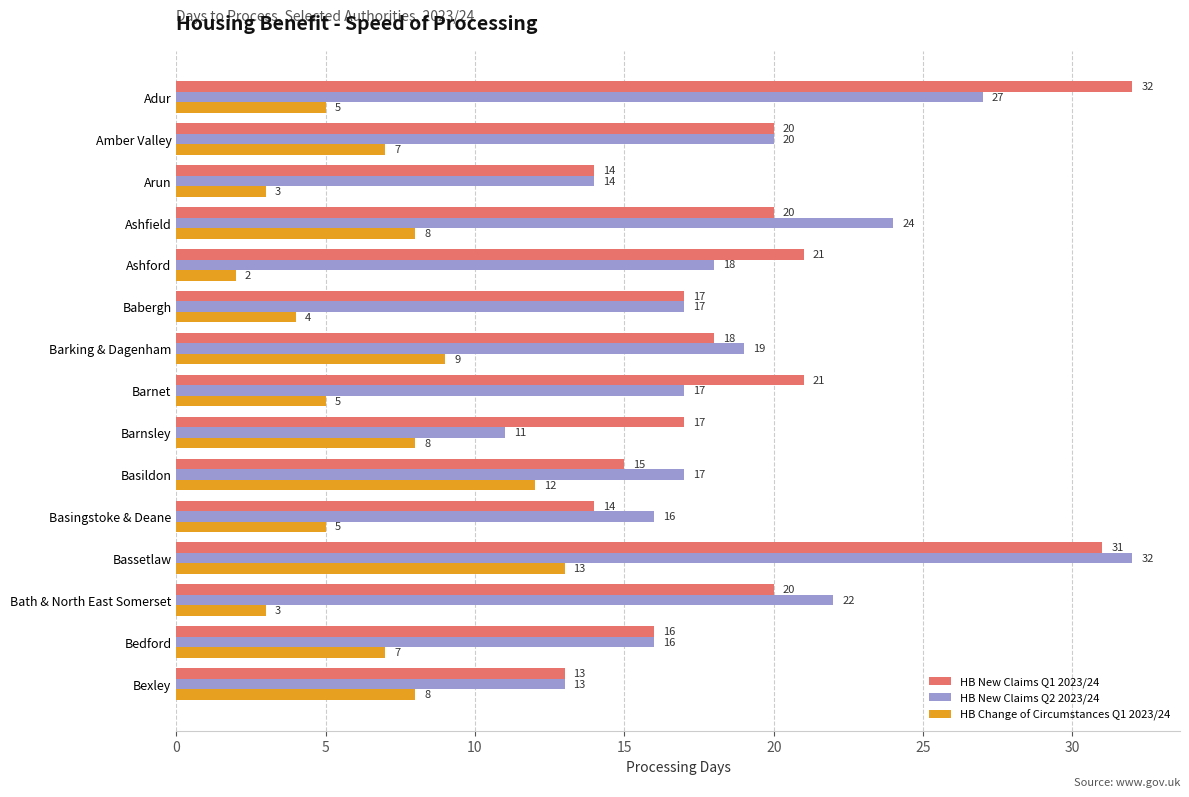

At how many categories does at least one series exceed 27?

2